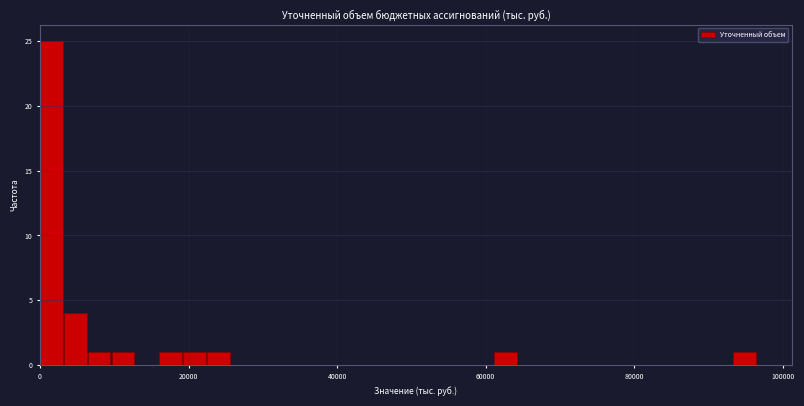

Around what value on the x-axis is the tallest bar? Give the approximate position of its centre, as read against the axis.

2000